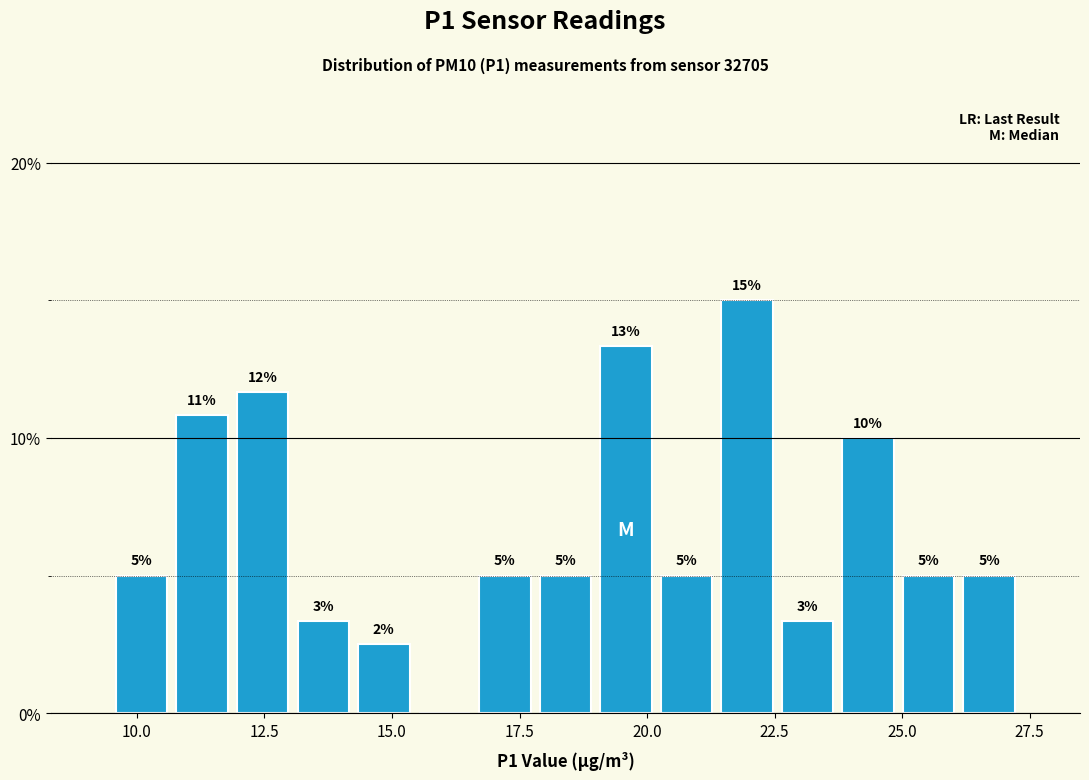

Read against the x-axis, roughly where is the centre of the tallest bar?

22.0